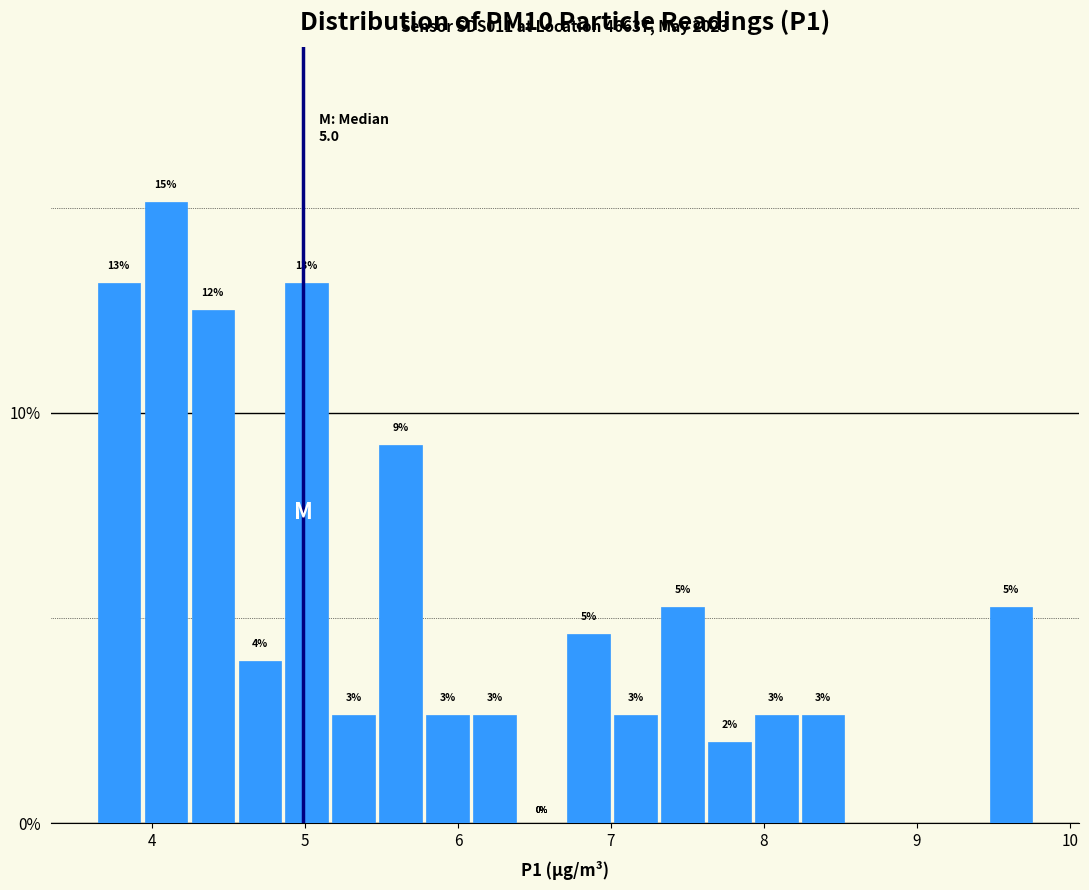

Read against the x-axis, roughly where is the centre of the tallest bar?

4.1